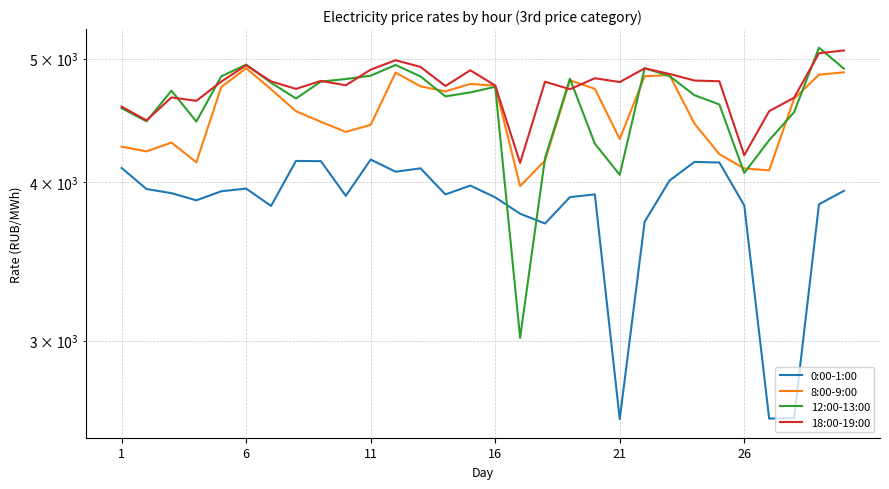

What are all the series names shown in the legend?

0:00-1:00, 8:00-9:00, 12:00-13:00, 18:00-19:00